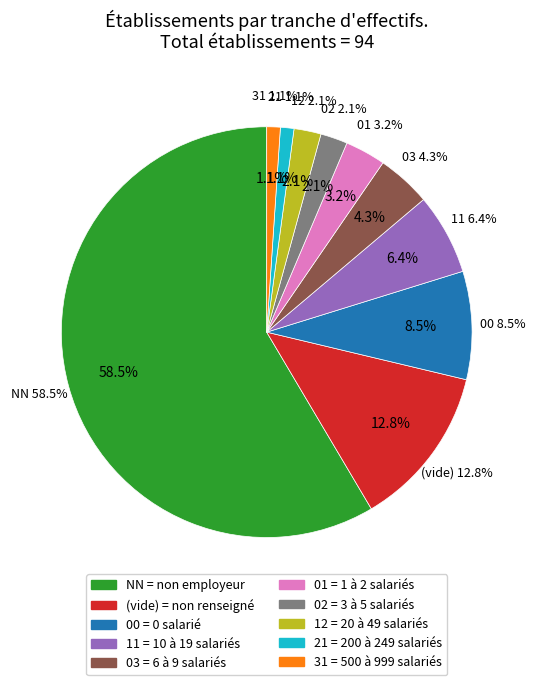

The 12 slice represents 2% of the pie. True or false?

True